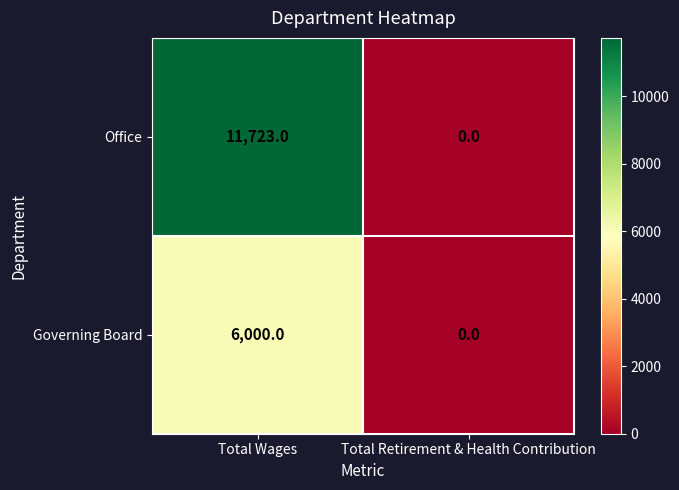

How many positive values does the Office series have?

1